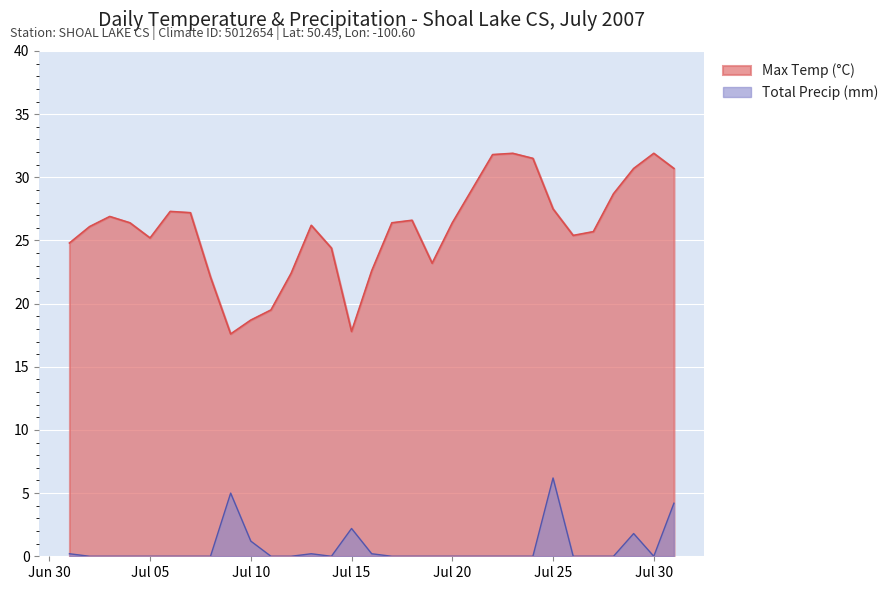

How many lines are shown in the chart?

2